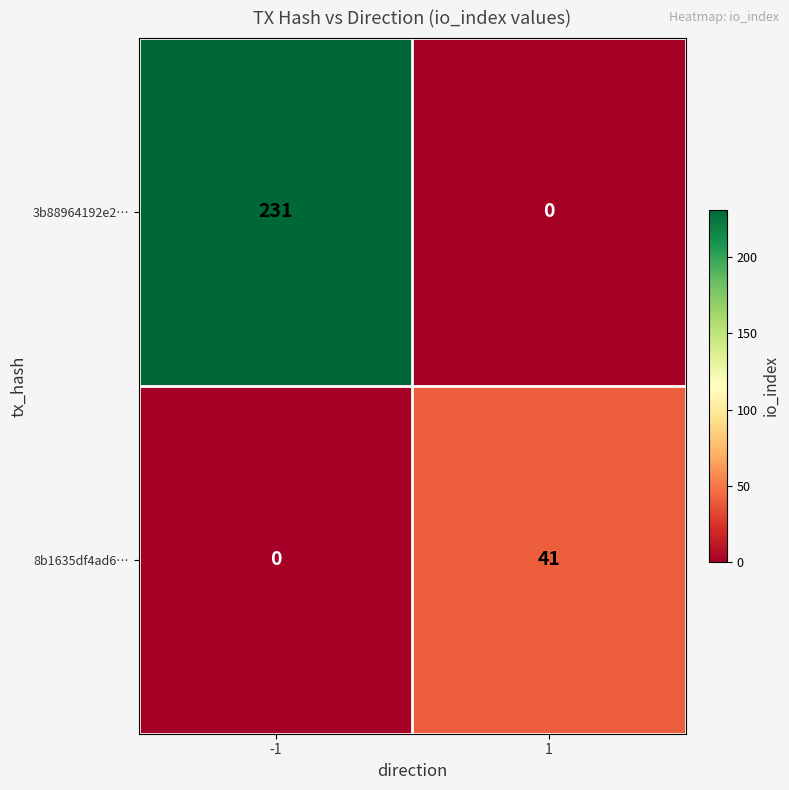

Which series has the largest total across all categories?

3b88964192e2…